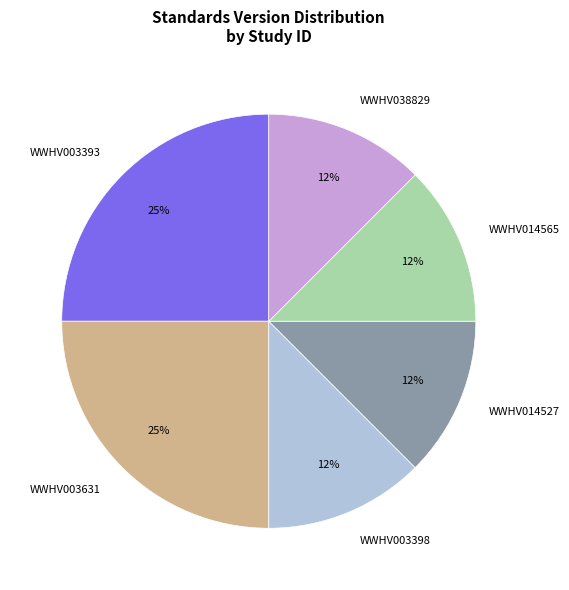

Approximately how many times larger is the value at WWHV003398 compared to WWHV014527?

1.0